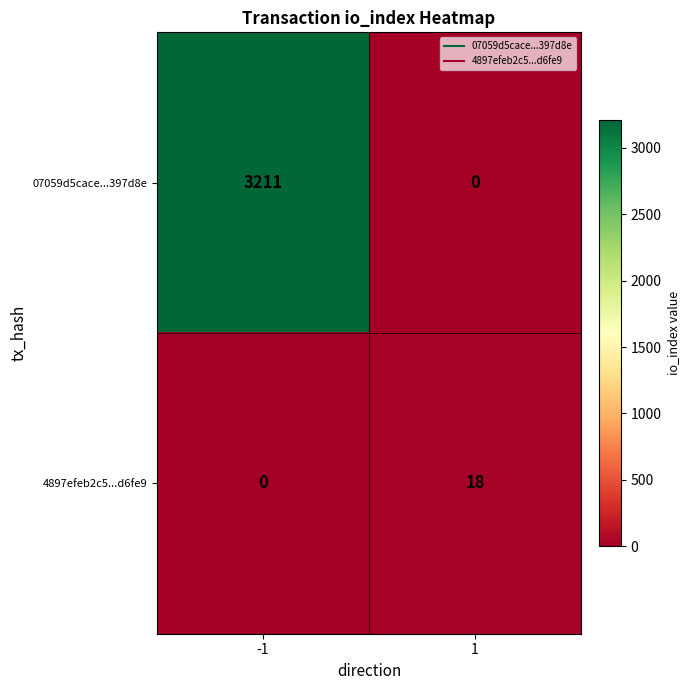

How many data points does each series have?

2